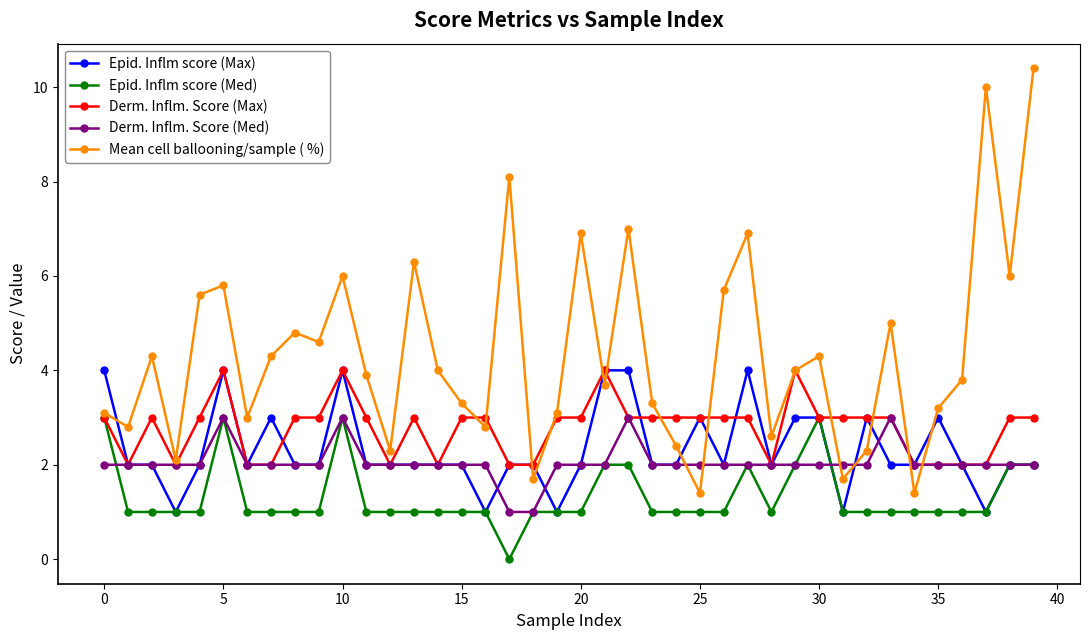

True or false: Epid. Inflm score (Med) has more than 0 points higher than both neighbors.

True